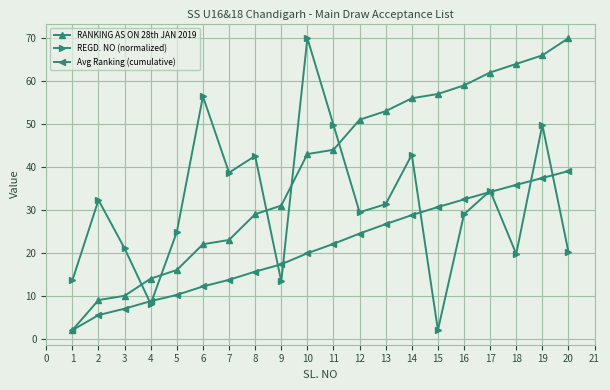

Between 4 and 6, which series saw the biggest shift?

REGD. NO (normalized)